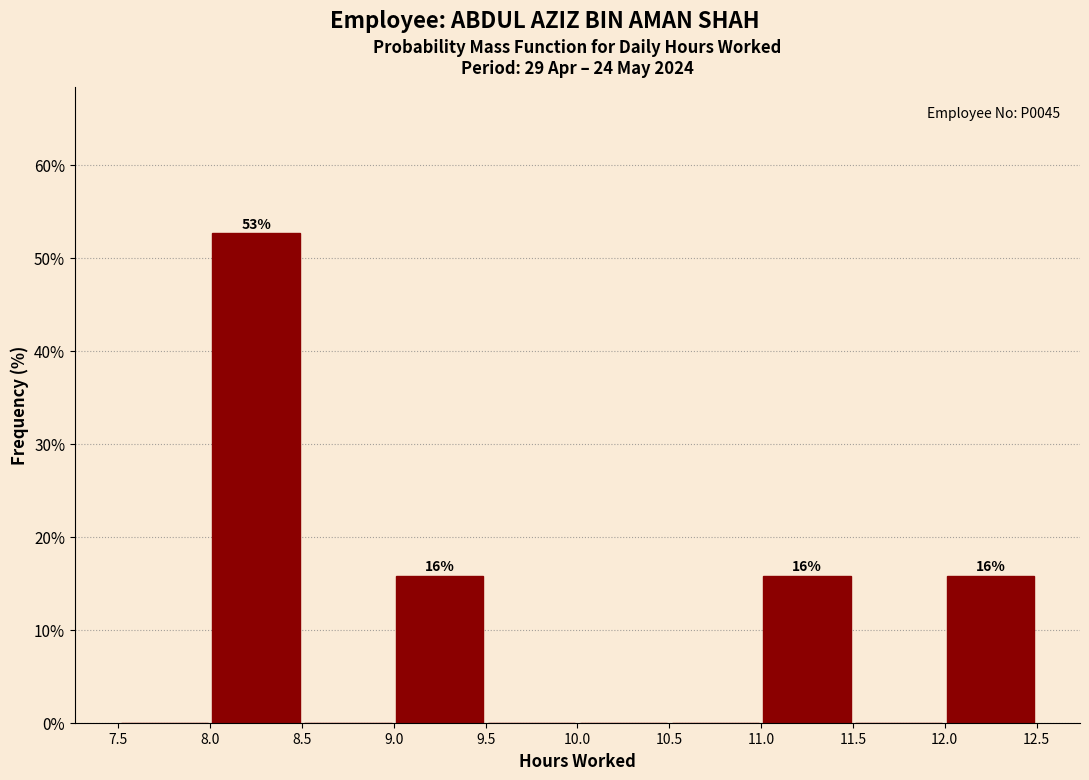

Over which range of the x-axis is the bar tallest?

8.0 to 8.5